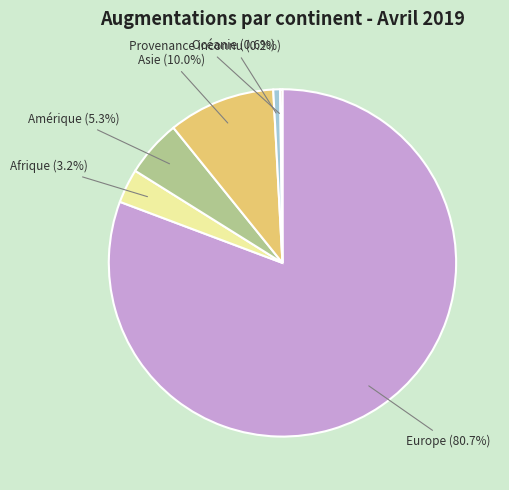

Does any single category account for the majority?

Yes